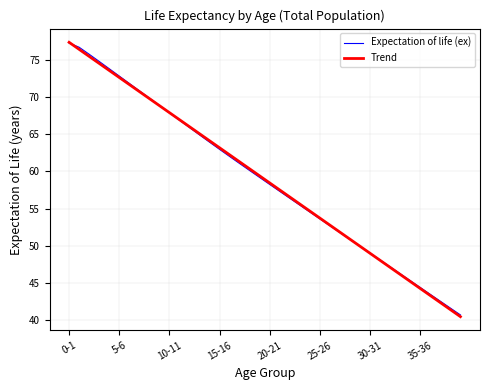

What is the minimum value for Trend?

40.5